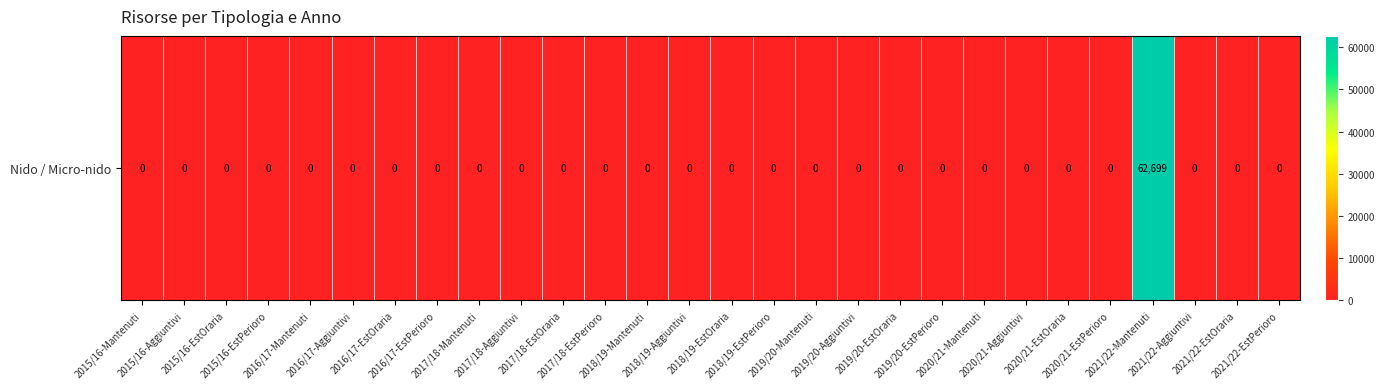

The chart shows a value of 0.0 at 2017/18-Mantenuti. True or false?

True